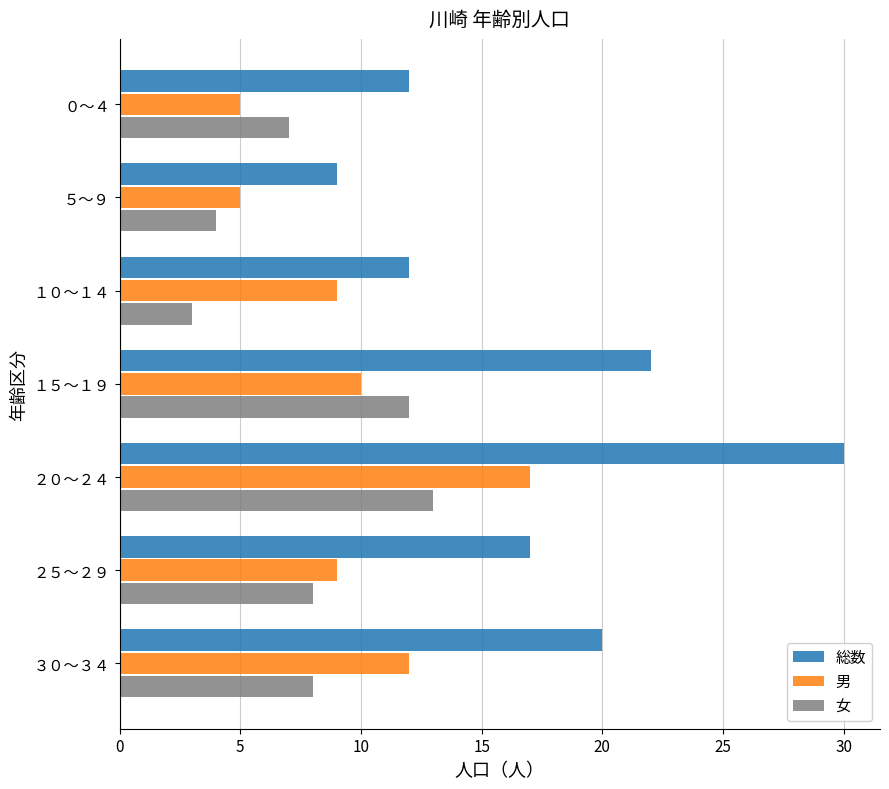

The value of 女 at ５～９ is 7. True or false?

False